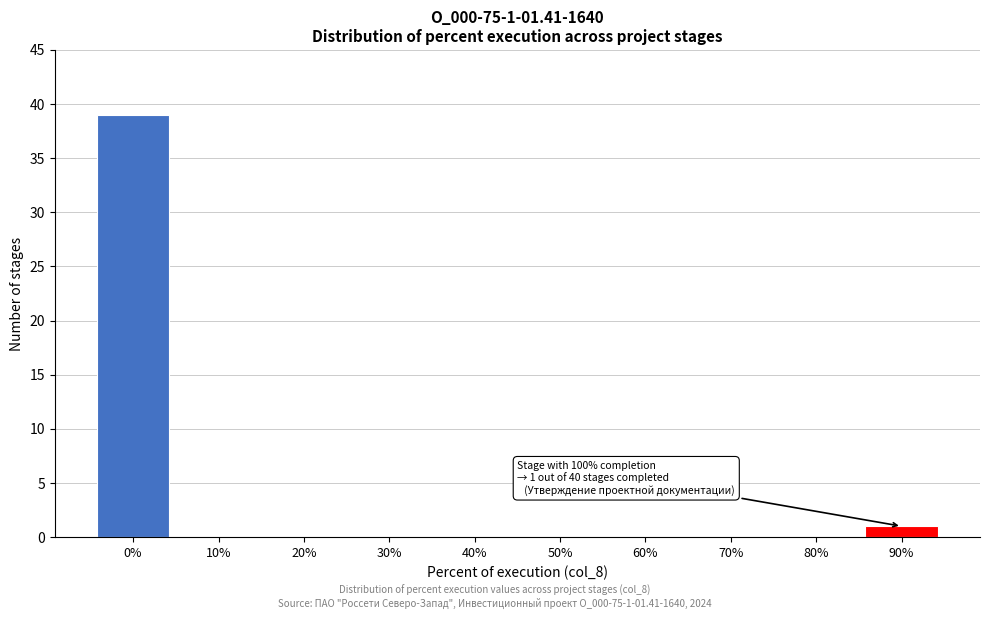

Reading left to right, what are all the values shown in this chart?

0%=39	10%=0	20%=0	30%=0	40%=0	50%=0	60%=0	70%=0	80%=0	90%=1